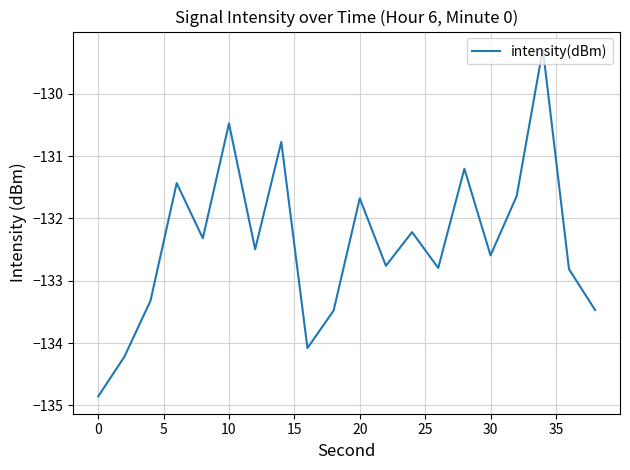

What is the greatest value displayed?

-129.3